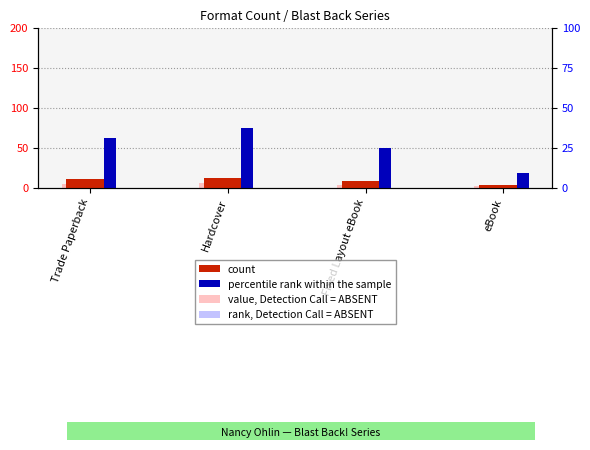

What are all the series names shown in the legend?

count, percentile rank within the sample, value, Detection Call = ABSENT, rank, Detection Call = ABSENT